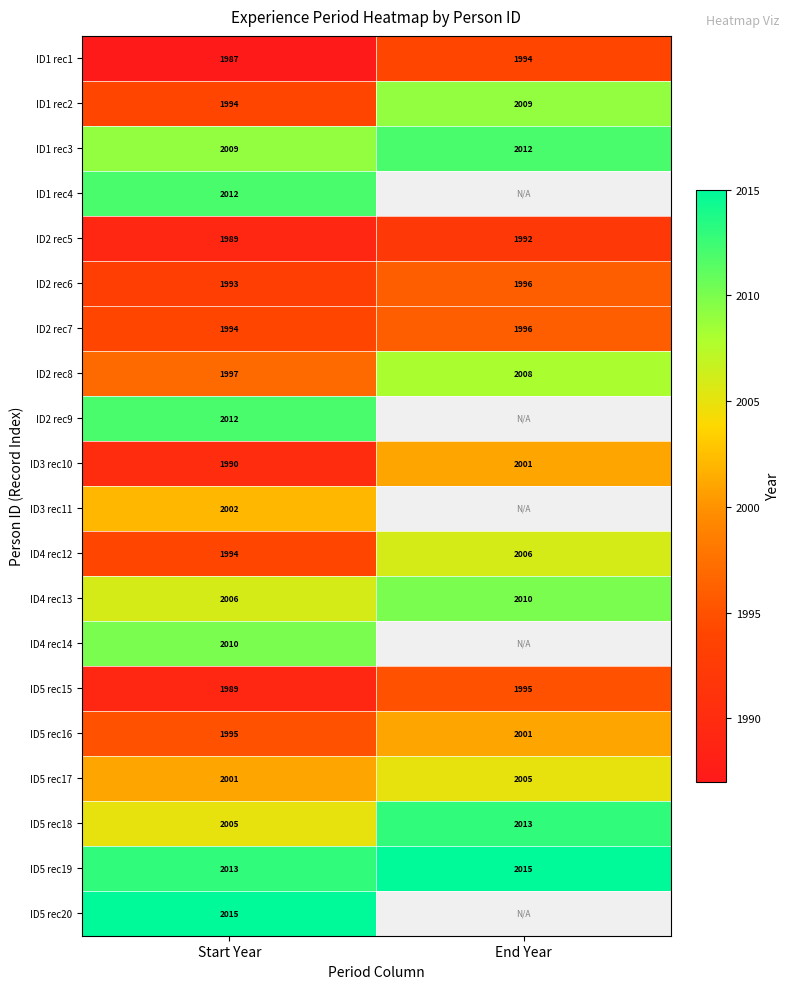

Rank the categories by ID5 rec17 value from highest to lowest.

End Year, Start Year